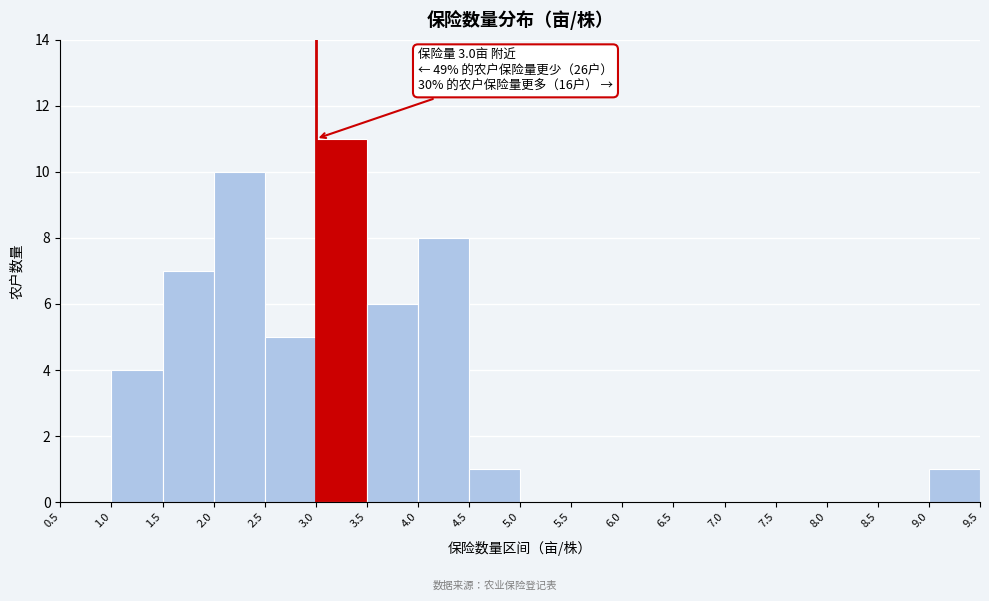

Which range on the x-axis has the tallest bar?

3.0 to 3.5